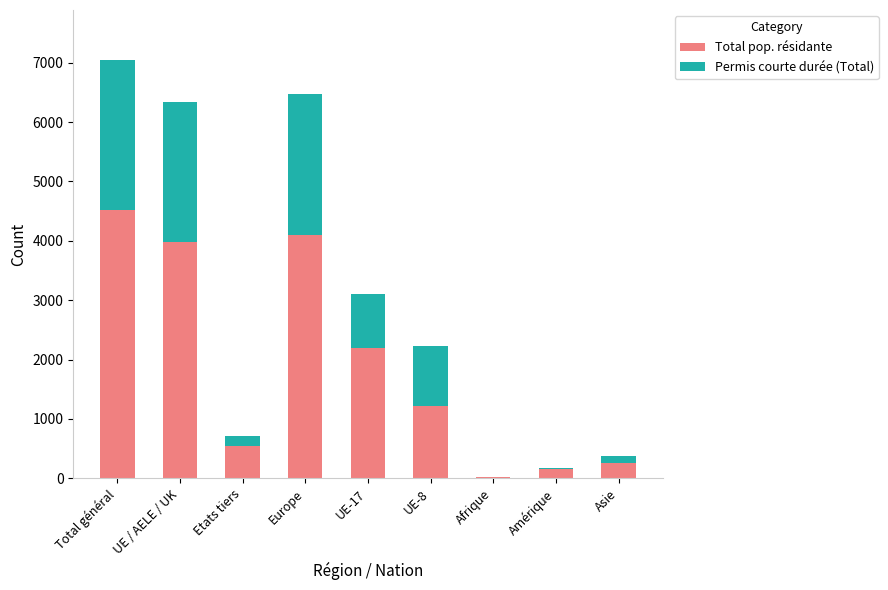

Reading left to right, what are the values for Total pop. résidante?

Total général=4521	UE / AELE / UK=3983	Etats tiers=538	Europe=4090	UE-17=2190	UE-8=1218	Afrique=16	Amérique=157	Asie=256